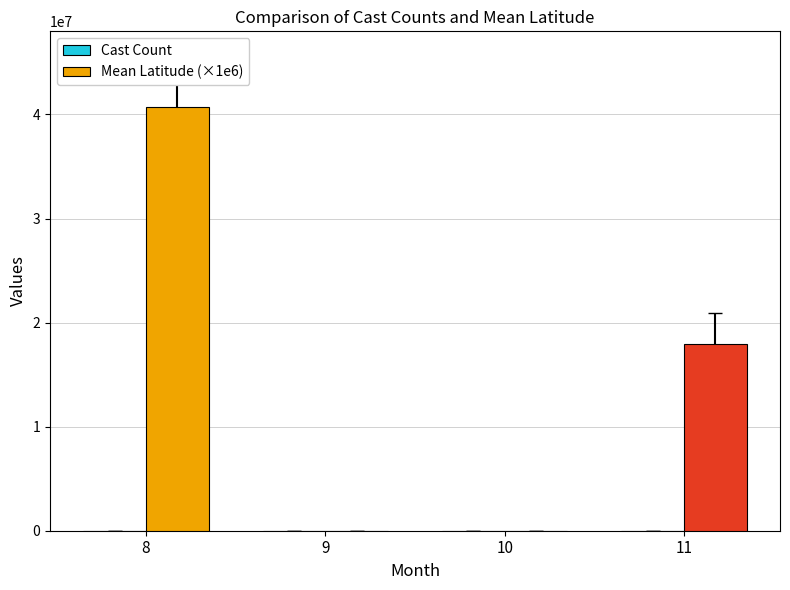

At which category does the chart reach its minimum across all series?

9